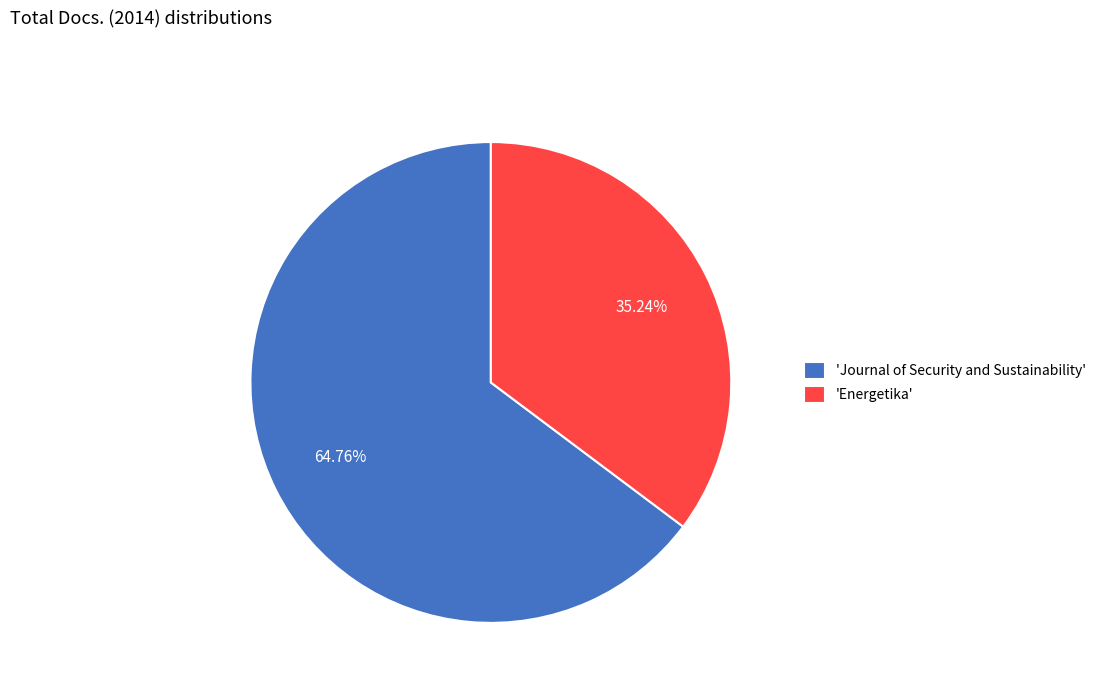

How many slices are in this pie chart?

2